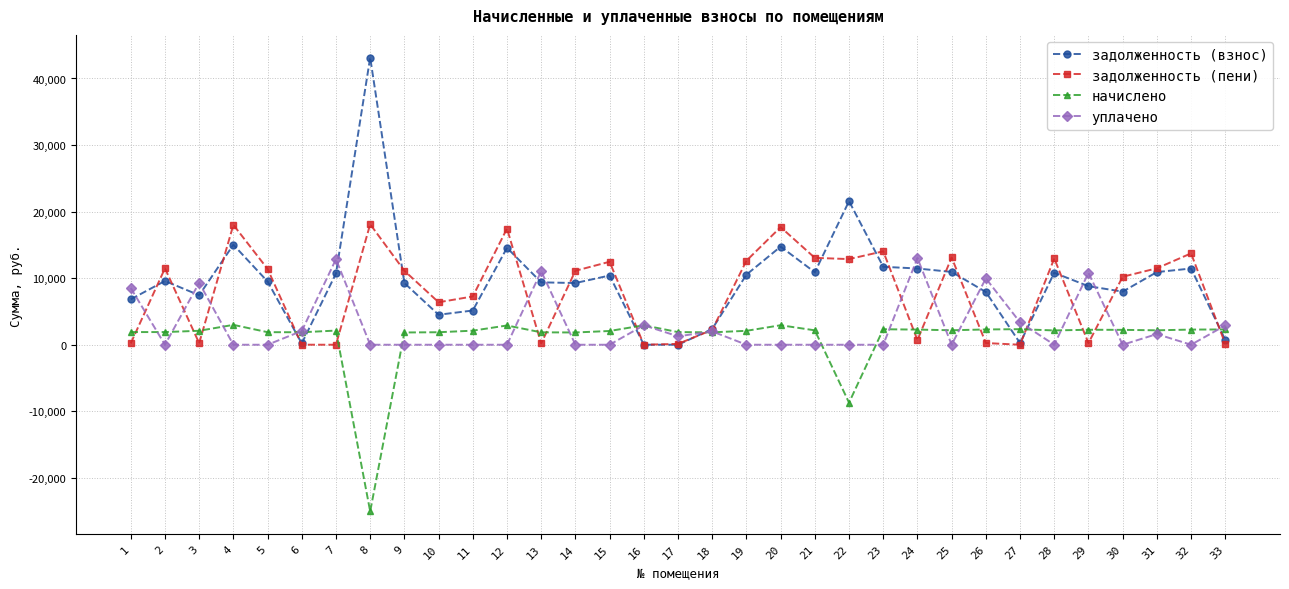

True or false: уплачено has more than 2 points higher than both neighbors.

True